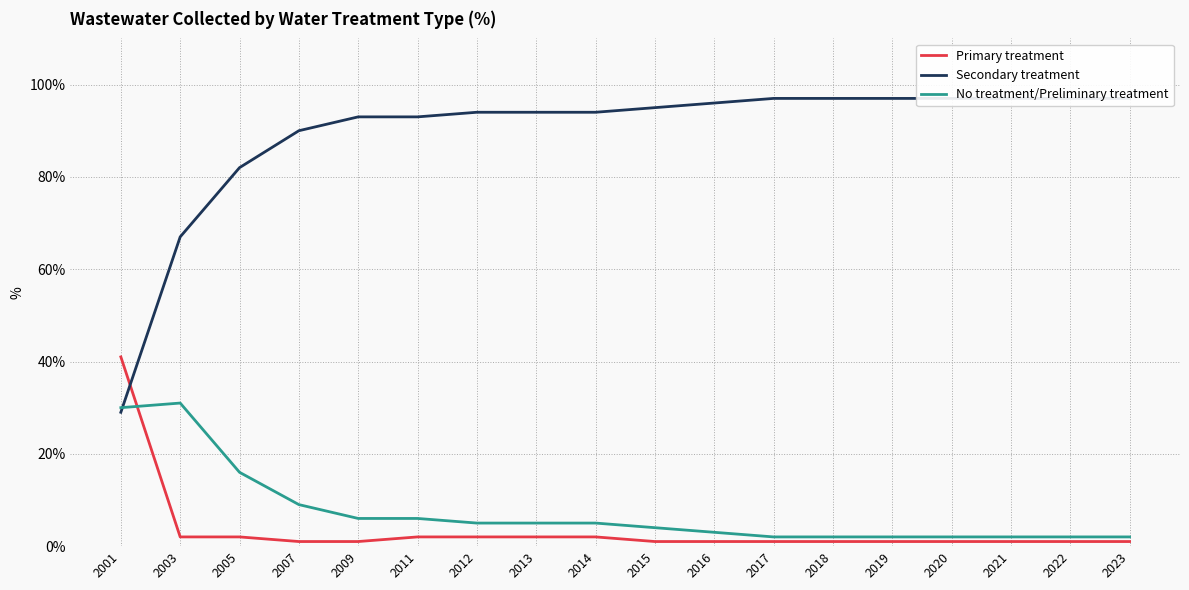

What is the difference between the Primary treatment values at 2003 and 2009?

1